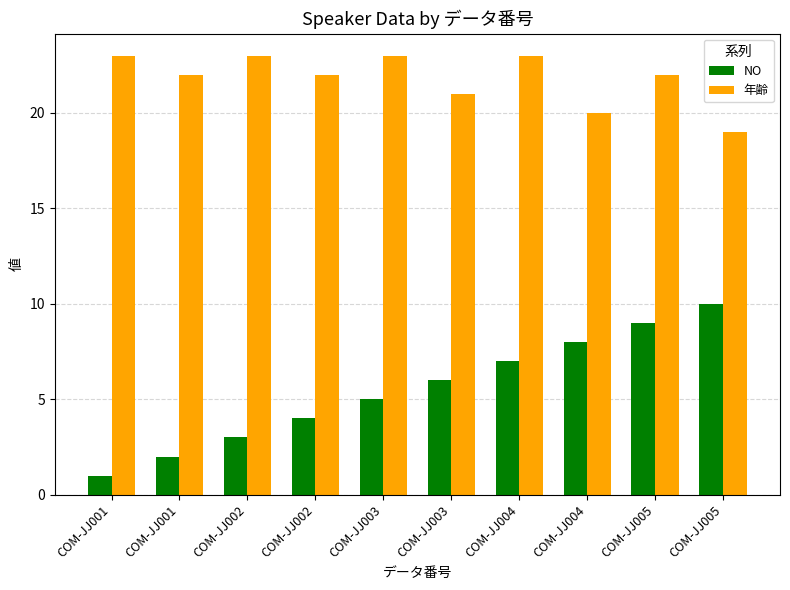

What is the sum of the 年齢 values at COM-JJ002 and COM-JJ002?

45